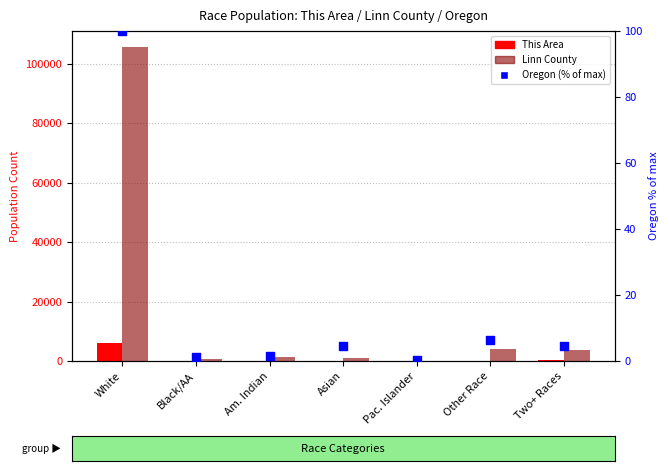

Is the value of Linn County at Asian greater than the value of Oregon (percentile) at Two+ Races?

Yes